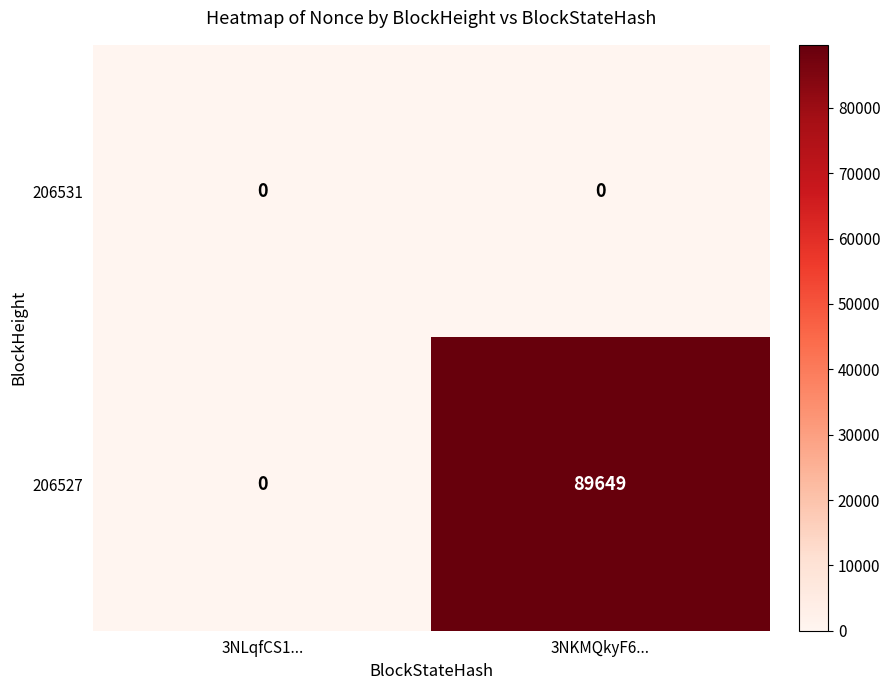

The value of 206527 at 3NLqfCS1... is 0. True or false?

True